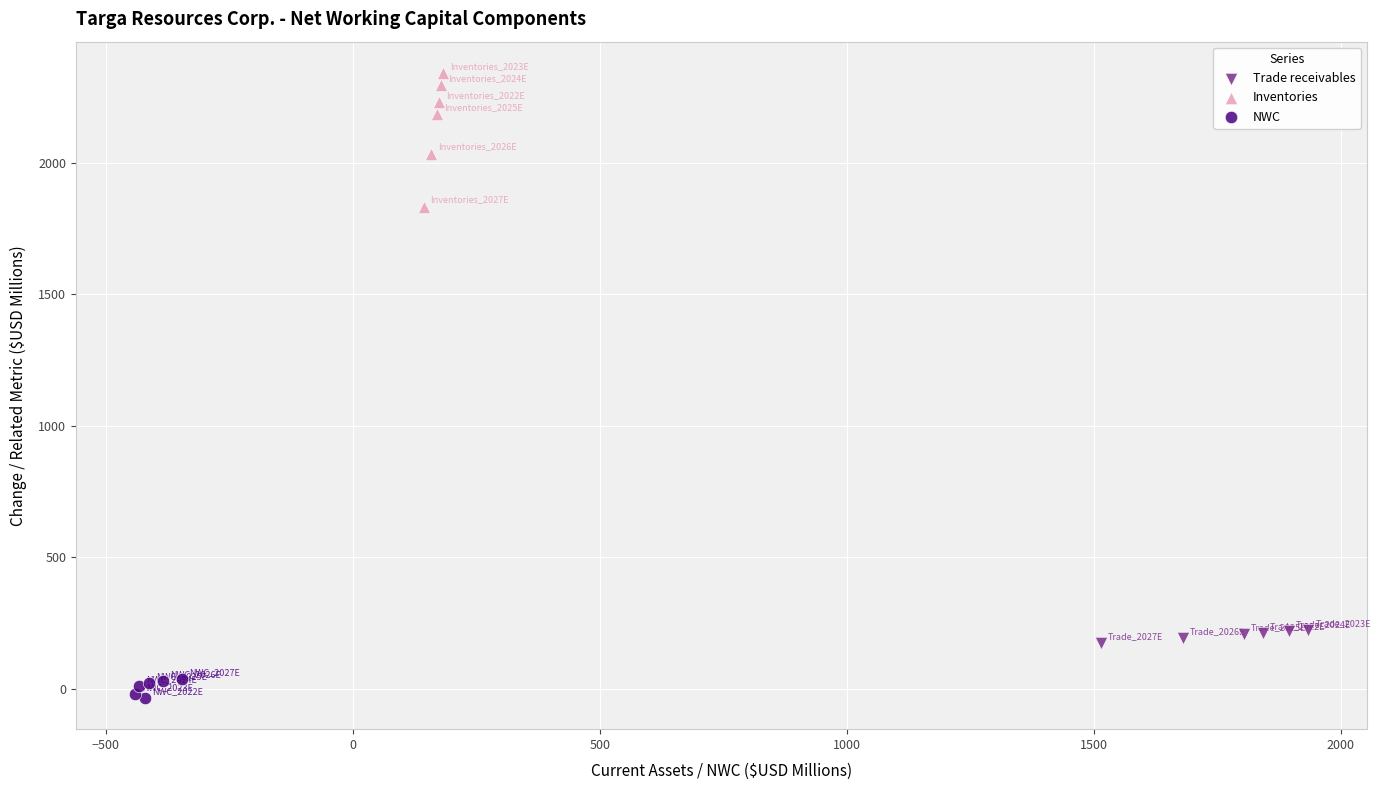

Which series has the widest spread of Y values?

Inventories